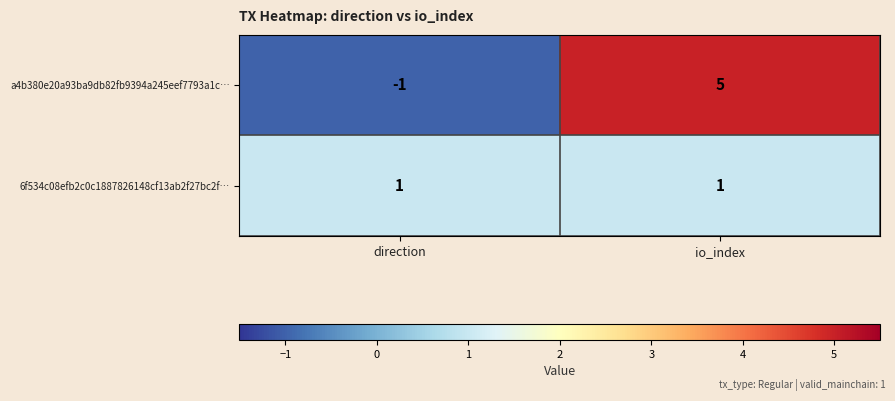

Which series has the widest spread of values?

a4b380e20a93ba9db82fb9394a245eef7793a1c…